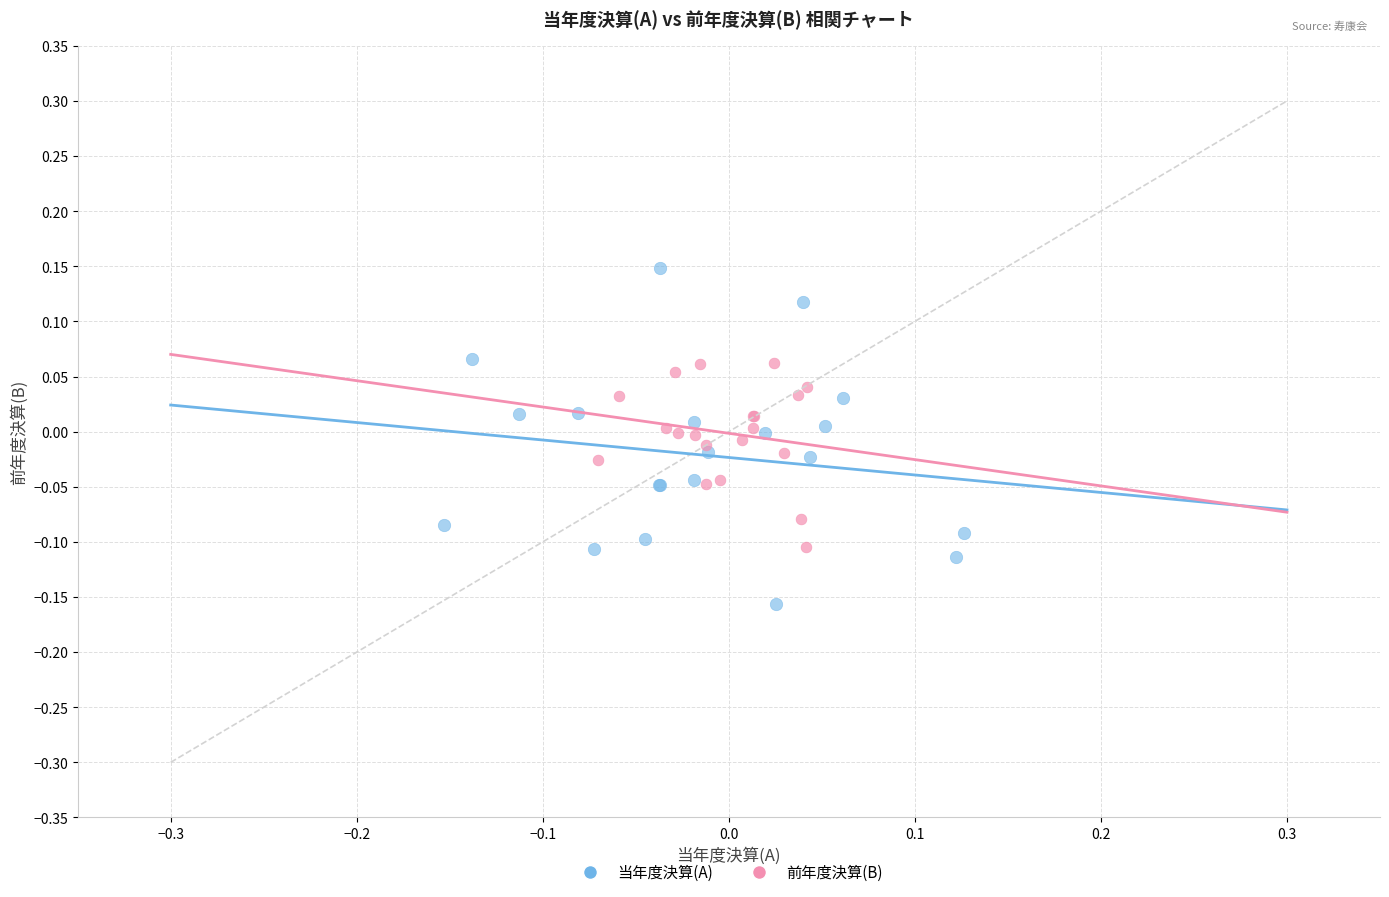

Which series has the largest Y range (max minus min)?

当年度決算(A)